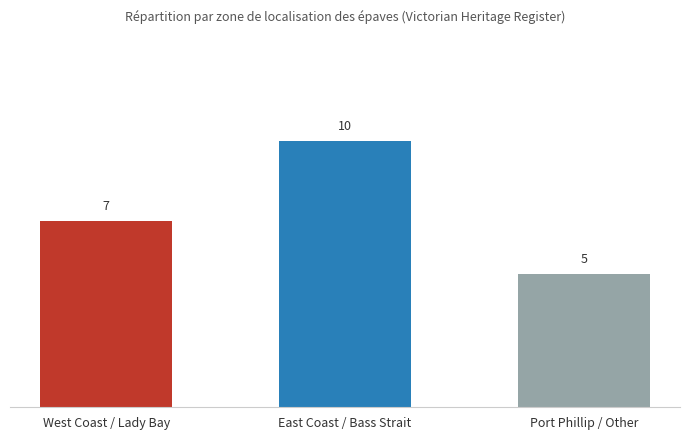

What is the sum of all values?

22